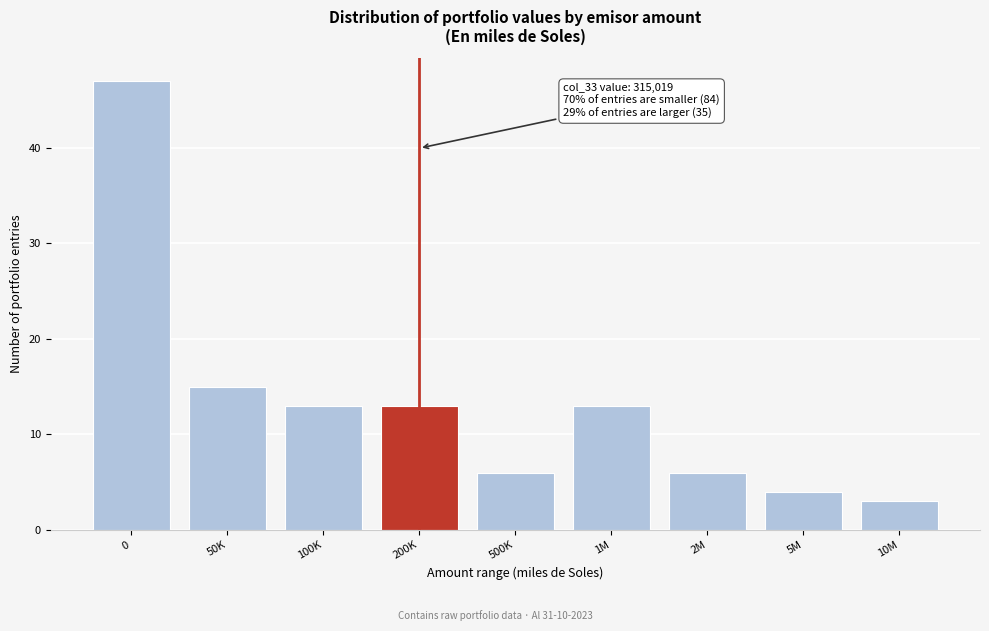

Reading left to right, transcribe all the data shown in this chart.

0=47	50K=15	100K=13	200K=13	500K=6	1M=13	2M=6	5M=4	10M=3